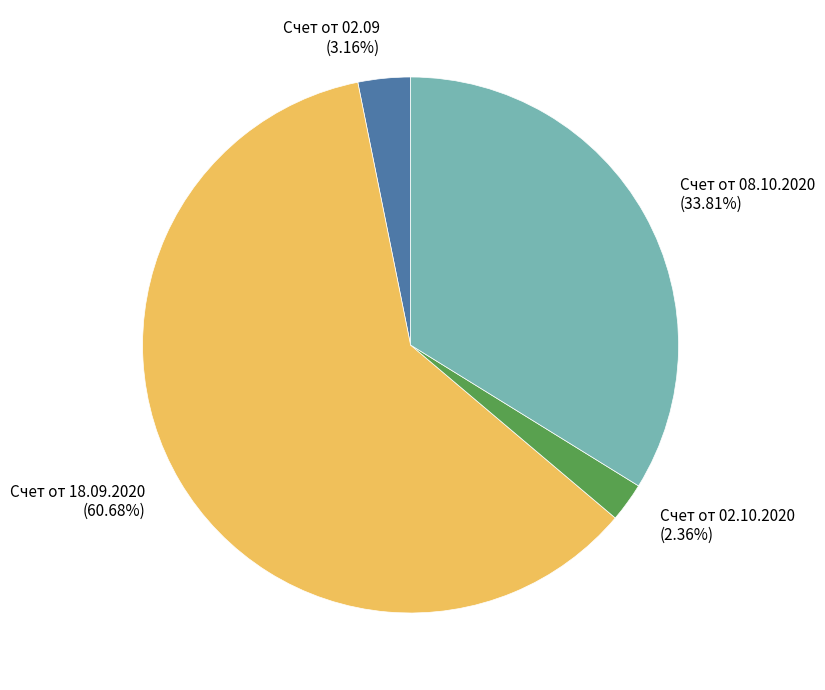

What is the ratio of the value at Счет от 02.10.2020 to the value at Счет от 08.10.2020?

0.1